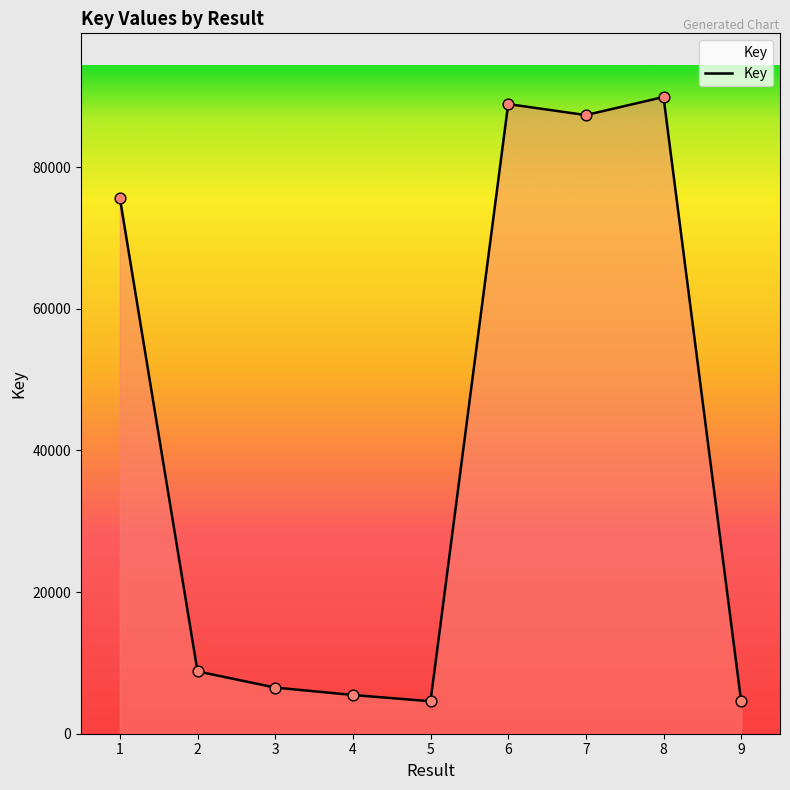

Approximately how many times larger is the value at 3 compared to 8?

0.1